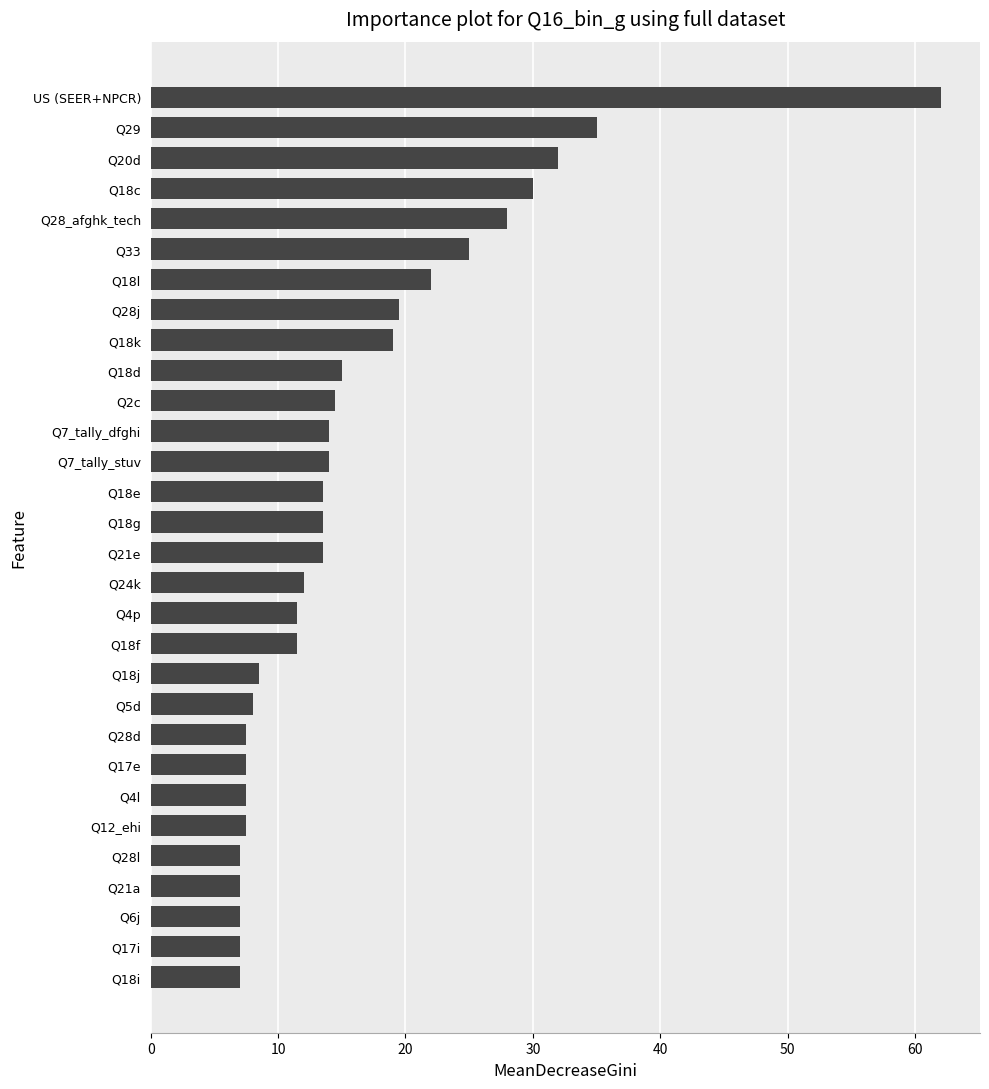

Approximately how many times larger is the value at Q7_tally_stuv compared to Q18g?

1.0